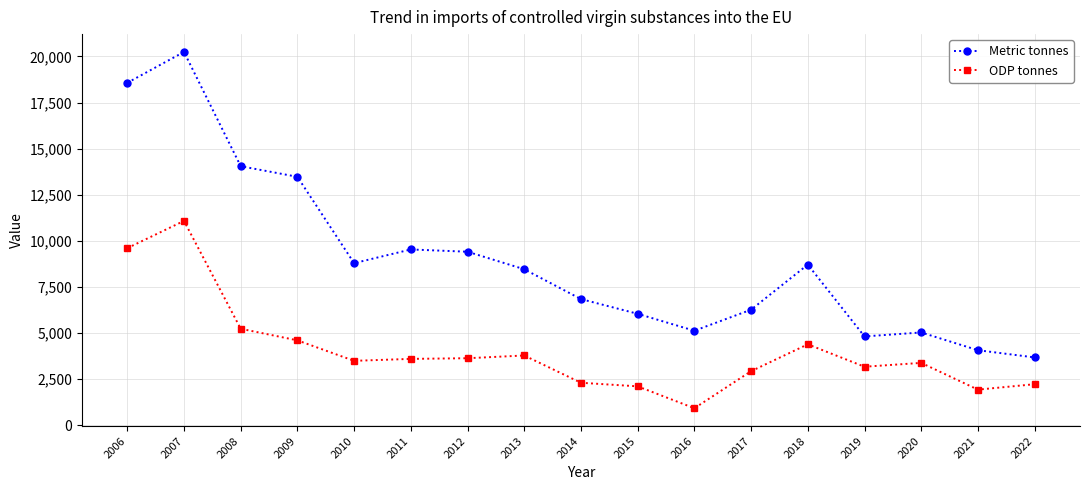

Between 2016 and 2017, which series saw the biggest shift?

ODP tonnes